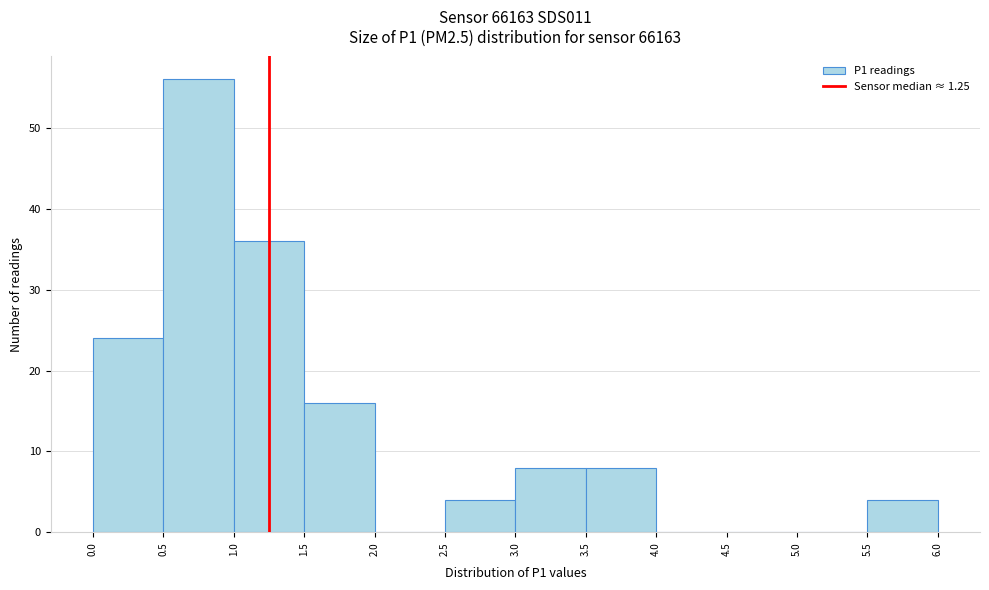

Reading left to right, transcribe this chart: for each bar, give the range it covers on the x-axis and its height. The values are not printed on the chart, so give them approximately, as read against the axis.

0.0 to 0.5: 24
0.5 to 1.0: 56
1.0 to 1.5: 36
1.5 to 2.0: 16
2.0 to 2.5: 0
2.5 to 3.0: 4
3.0 to 3.5: 8
3.5 to 4.0: 8
4.0 to 4.5: 0
4.5 to 5.0: 0
5.0 to 5.5: 0
5.5 to 6.0: 4